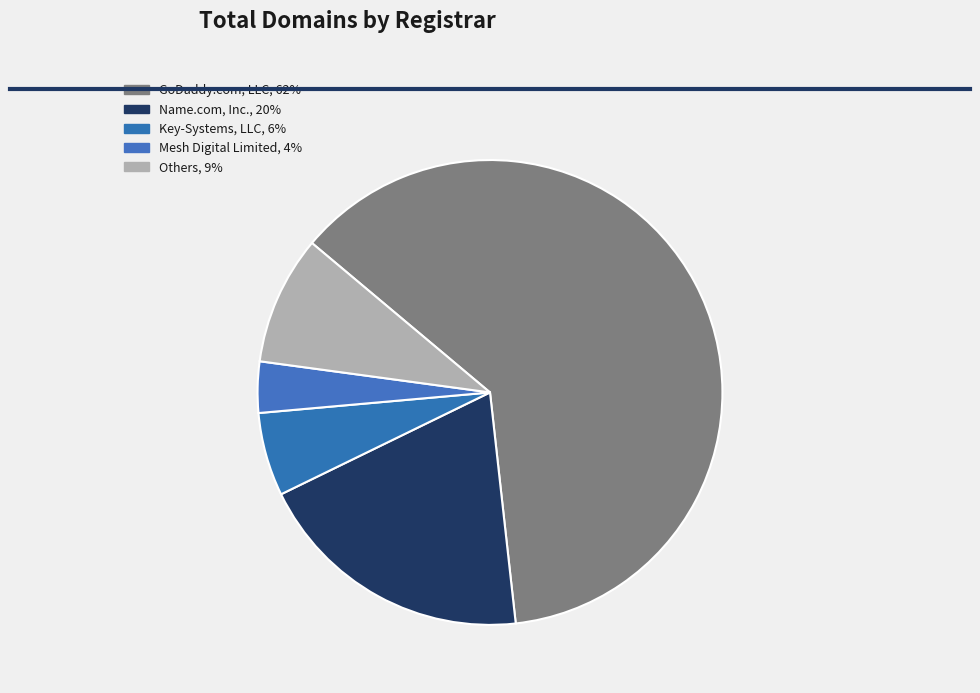

What is the majority slice?

GoDaddy.com, LLC